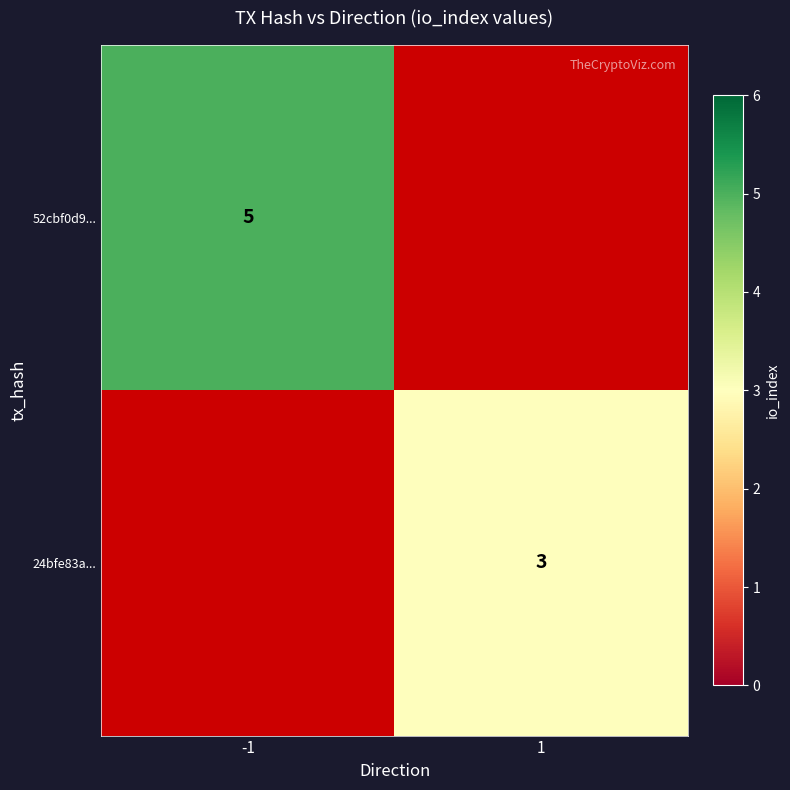

What is the maximum value shown in the chart?

5.0